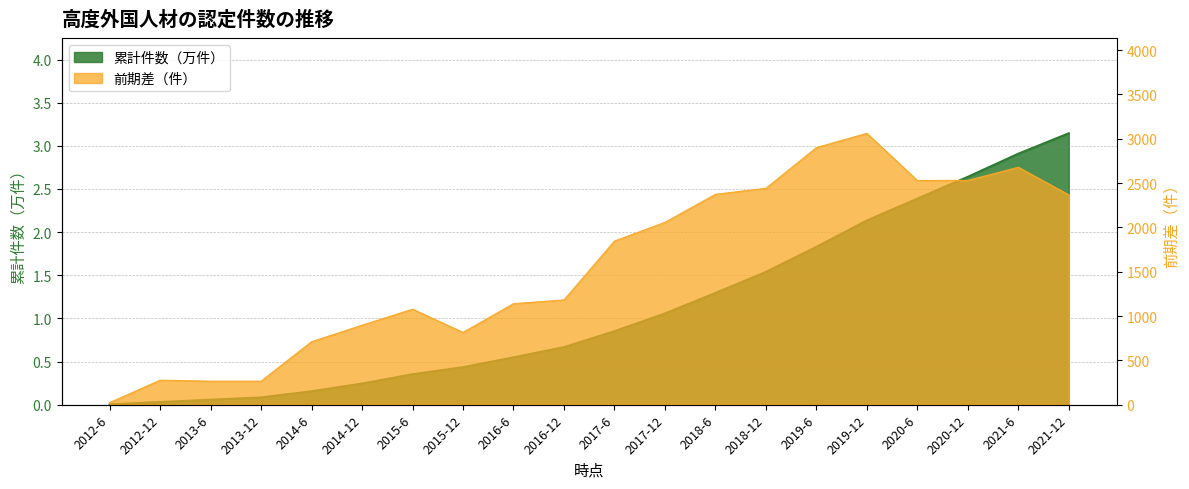

What is the highest value of the 前期差（件） series?

3061.0